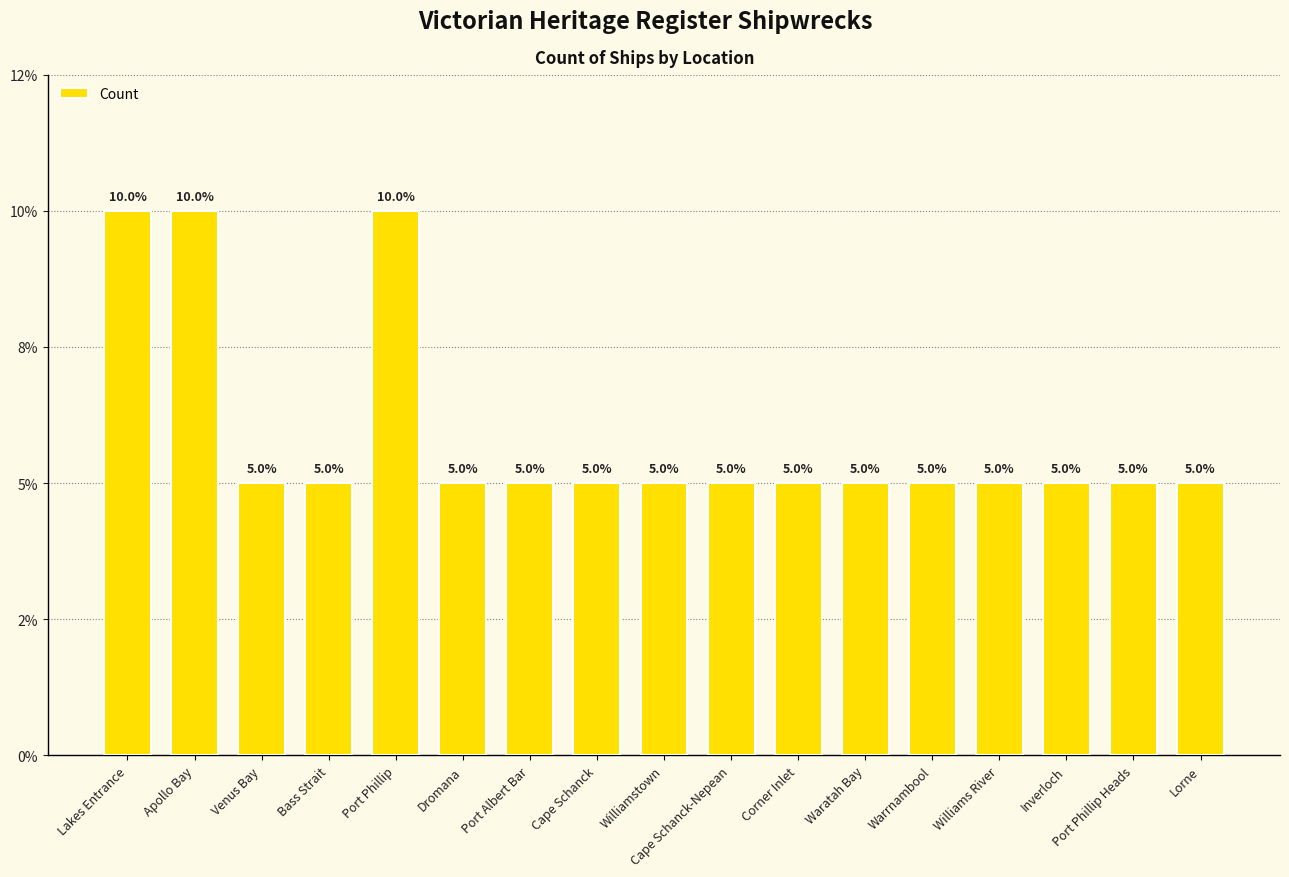

Does the chart contain any negative values?

No